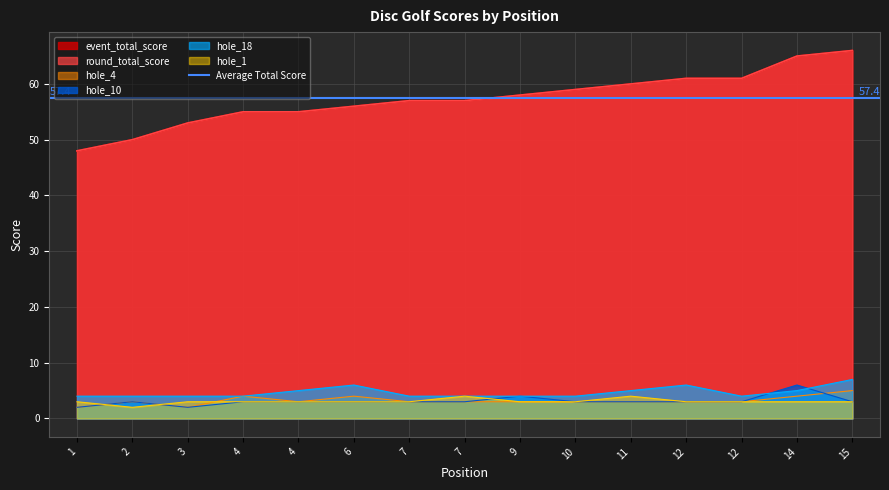

At how many categories does at least one series exceed 28?

15